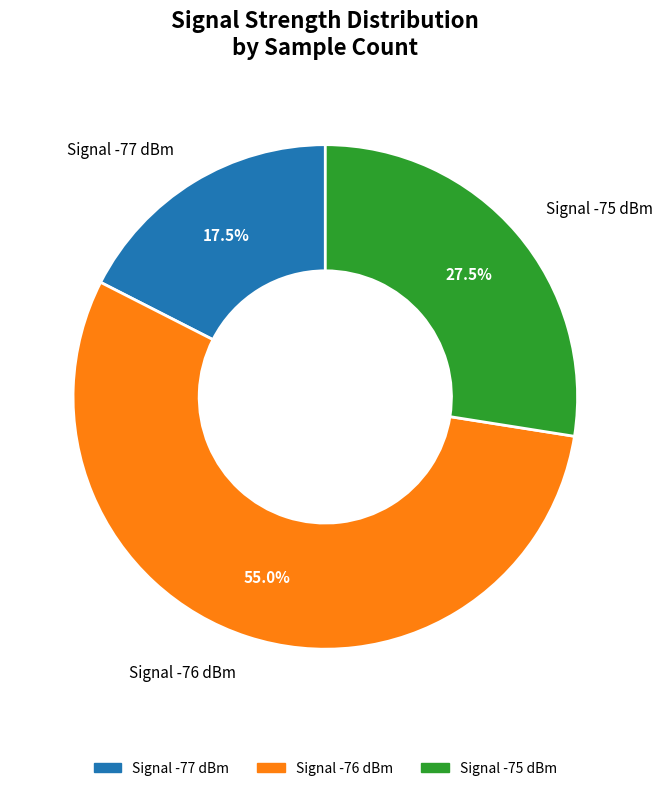

What is the largest slice in the pie chart?

Signal -76 dBm